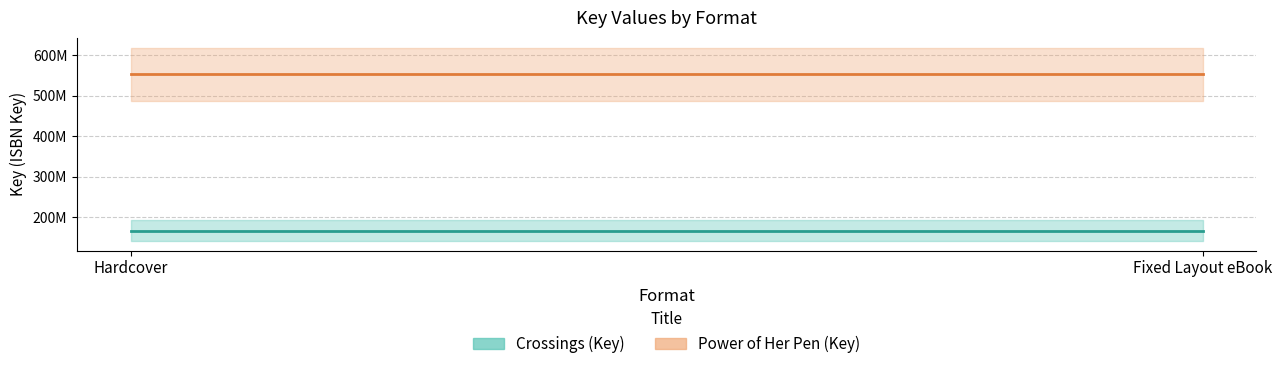

Does the chart display data point markers on the line(s)?

No